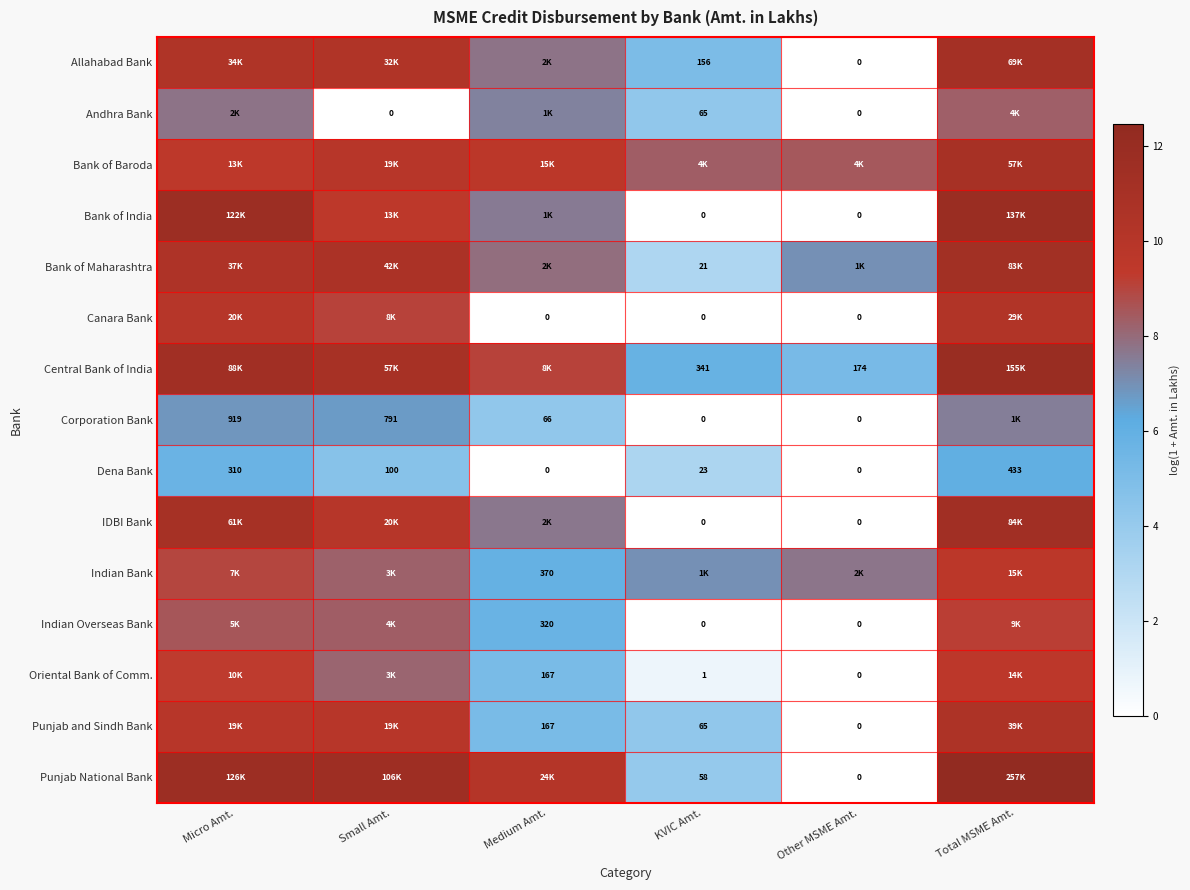

Rank the series by their maximum value, from lowest to highest.

Dena Bank, Corporation Bank, Andhra Bank, Indian Overseas Bank, Oriental Bank of Comm., Indian Bank, Canara Bank, Punjab and Sindh Bank, Bank of Baroda, Allahabad Bank, Bank of Maharashtra, IDBI Bank, Bank of India, Central Bank of India, Punjab National Bank